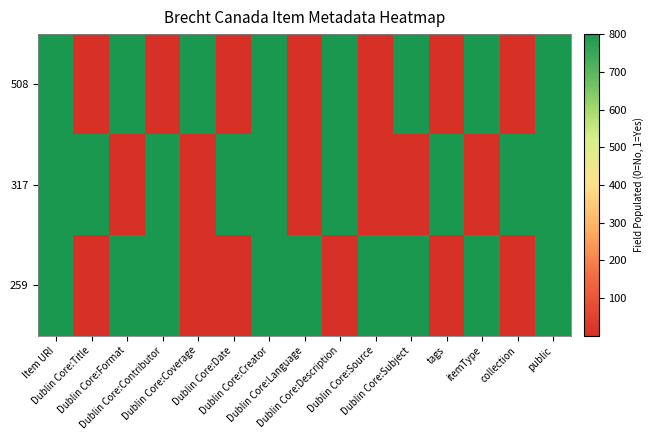

Reading right to left, transcribe all the data shown in this chart.

508: public=800	collection=0	itemType=800	tags=0	Dublin Core:Subject=800	Dublin Core:Source=0	Dublin Core:Description=800	Dublin Core:Language=0	Dublin Core:Creator=800	Dublin Core:Date=0	Dublin Core:Coverage=800	Dublin Core:Contributor=0	Dublin Core:Format=800	Dublin Core:Title=0	Item URI=800
317: public=800	collection=800	itemType=0	tags=800	Dublin Core:Subject=0	Dublin Core:Source=0	Dublin Core:Description=800	Dublin Core:Language=0	Dublin Core:Creator=800	Dublin Core:Date=800	Dublin Core:Coverage=0	Dublin Core:Contributor=800	Dublin Core:Format=0	Dublin Core:Title=800	Item URI=800
259: public=800	collection=0	itemType=800	tags=0	Dublin Core:Subject=800	Dublin Core:Source=800	Dublin Core:Description=0	Dublin Core:Language=800	Dublin Core:Creator=800	Dublin Core:Date=0	Dublin Core:Coverage=0	Dublin Core:Contributor=800	Dublin Core:Format=800	Dublin Core:Title=0	Item URI=800